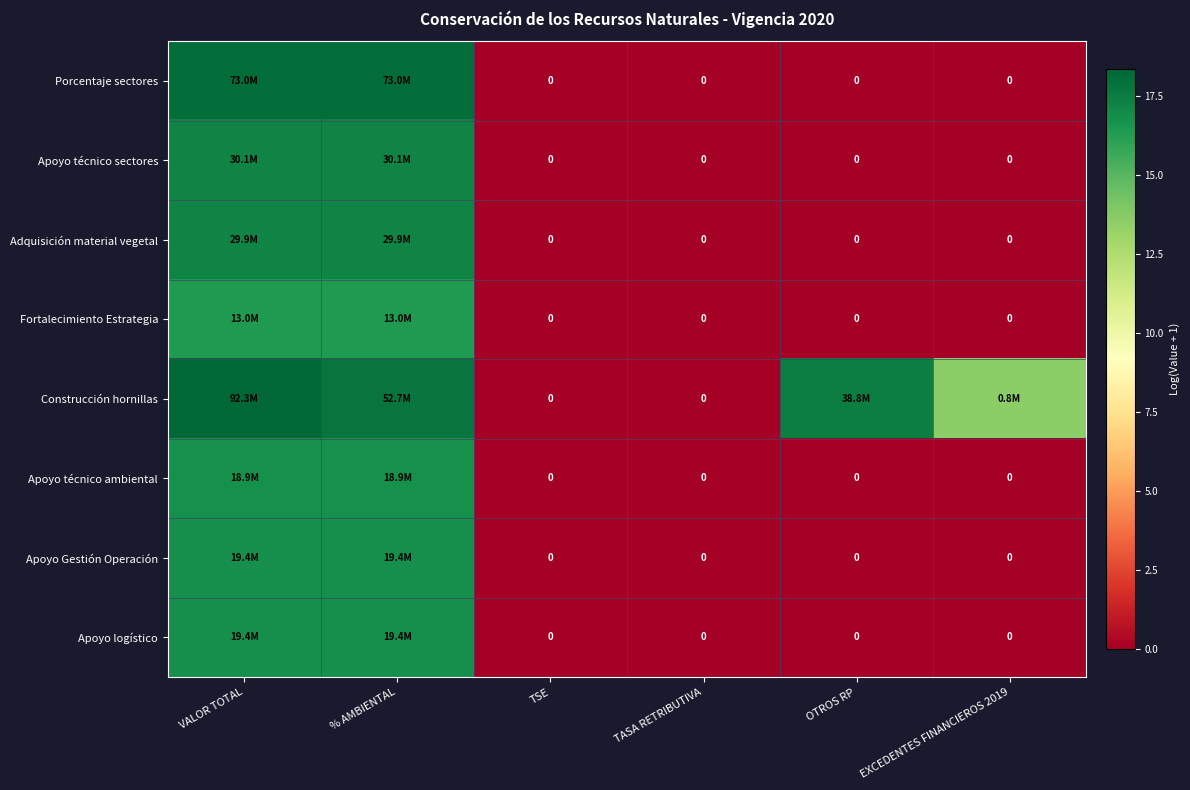

At how many categories does at least one series exceed 9?

4